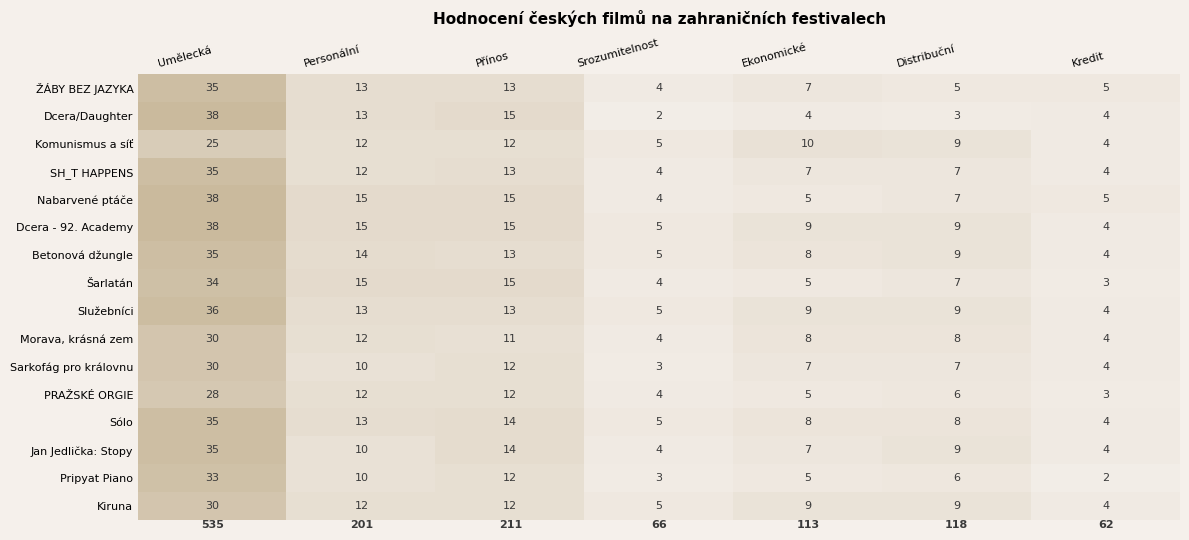

Is the value of Kiruna at Srozumitelnost greater than the value of Betonová džungle at Ekonomické?

No